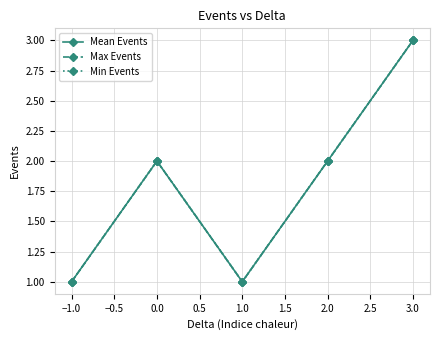

Does the chart have visible grid lines?

Yes